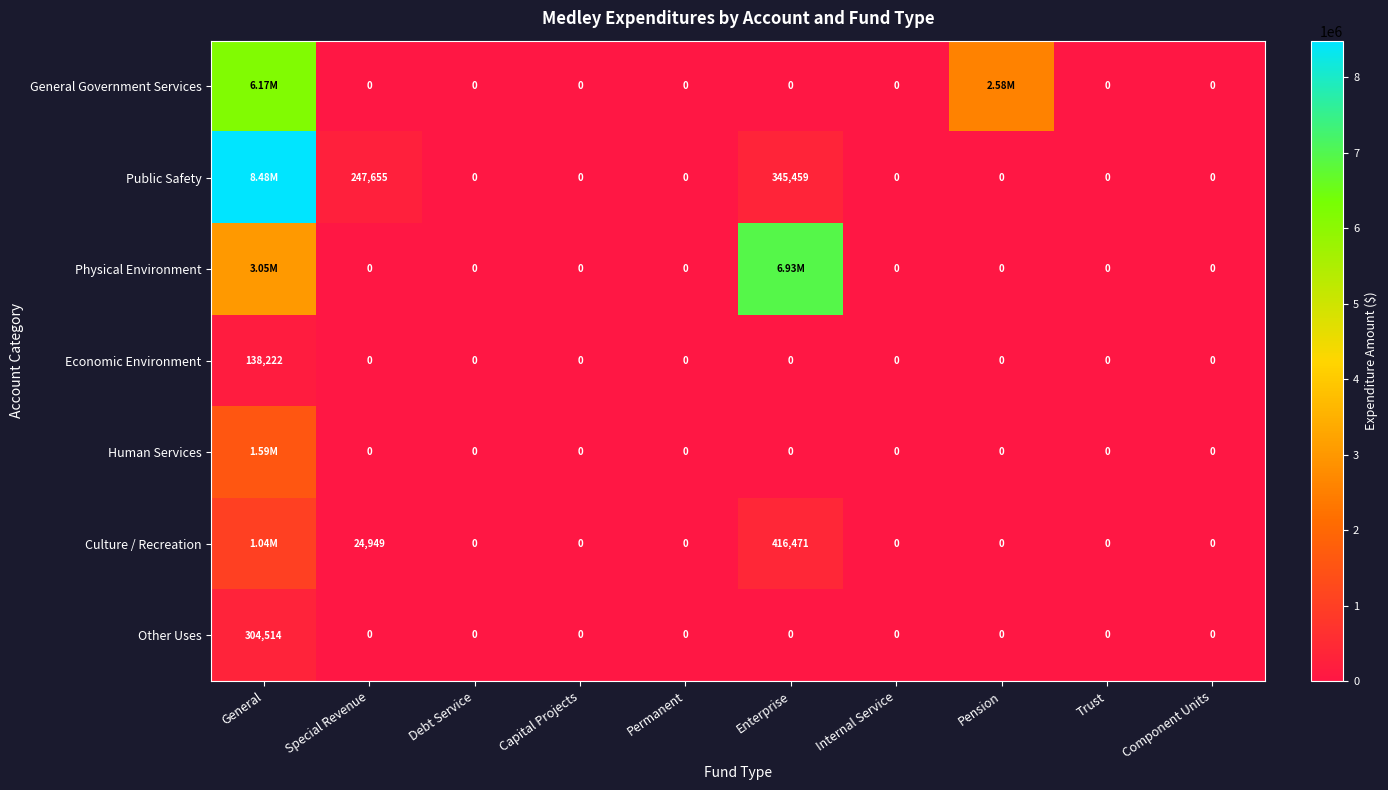

Which category has the highest value in the Other Uses series?

General